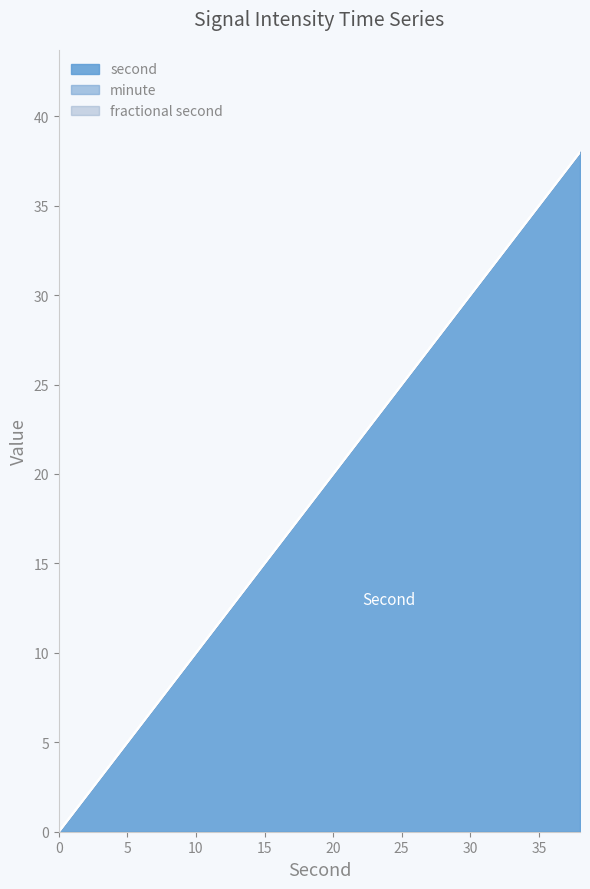

Between 26 and 34, which series saw the biggest shift?

second